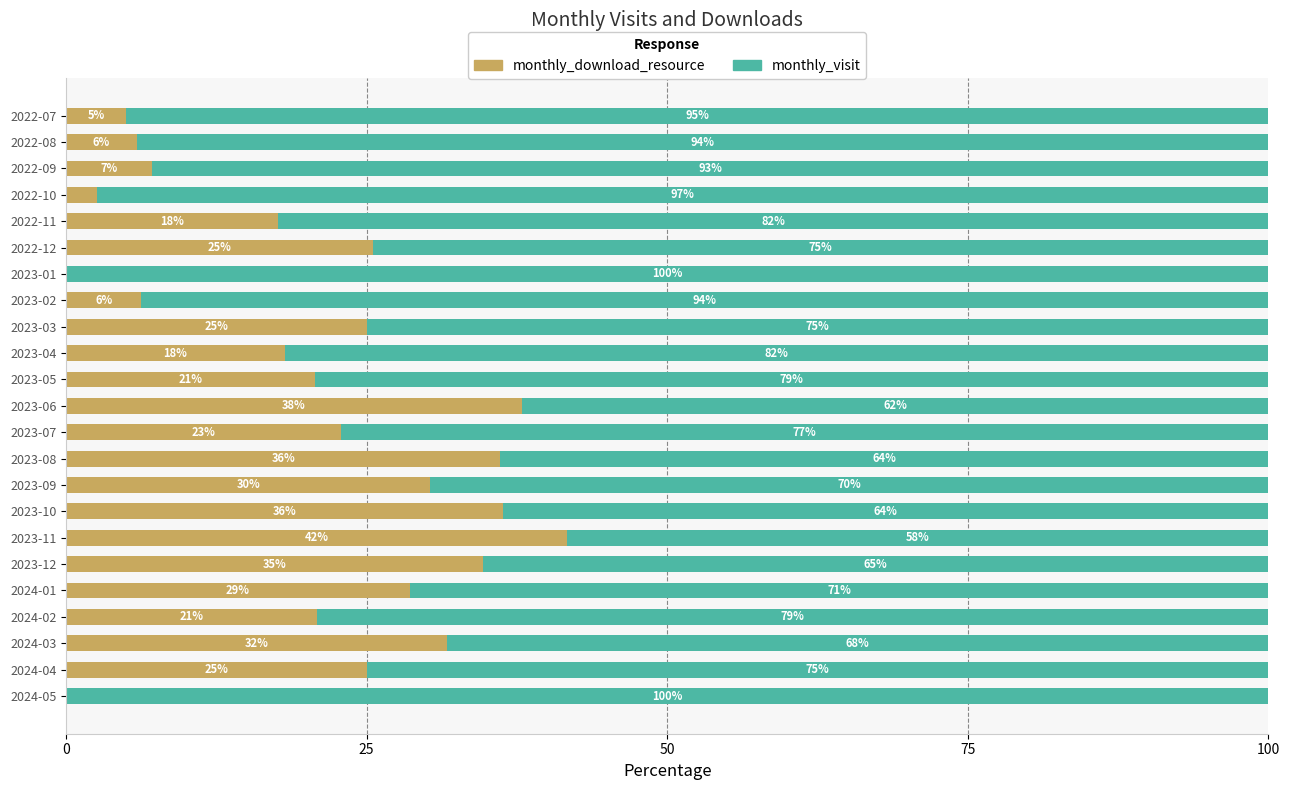

What is the total value across all series at 2022-12?

100.0